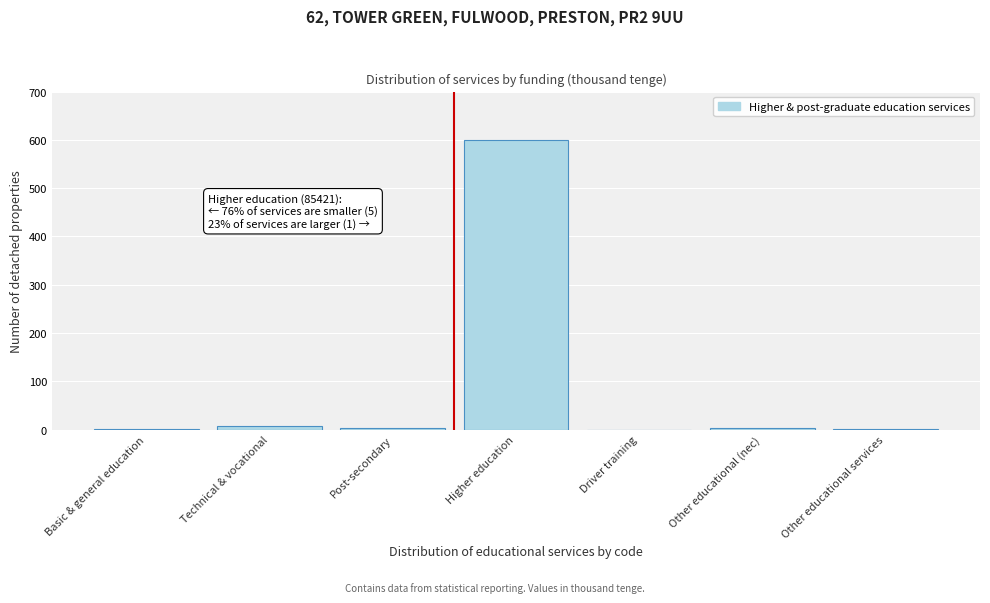

What is the maximum value shown in the chart?

600.0